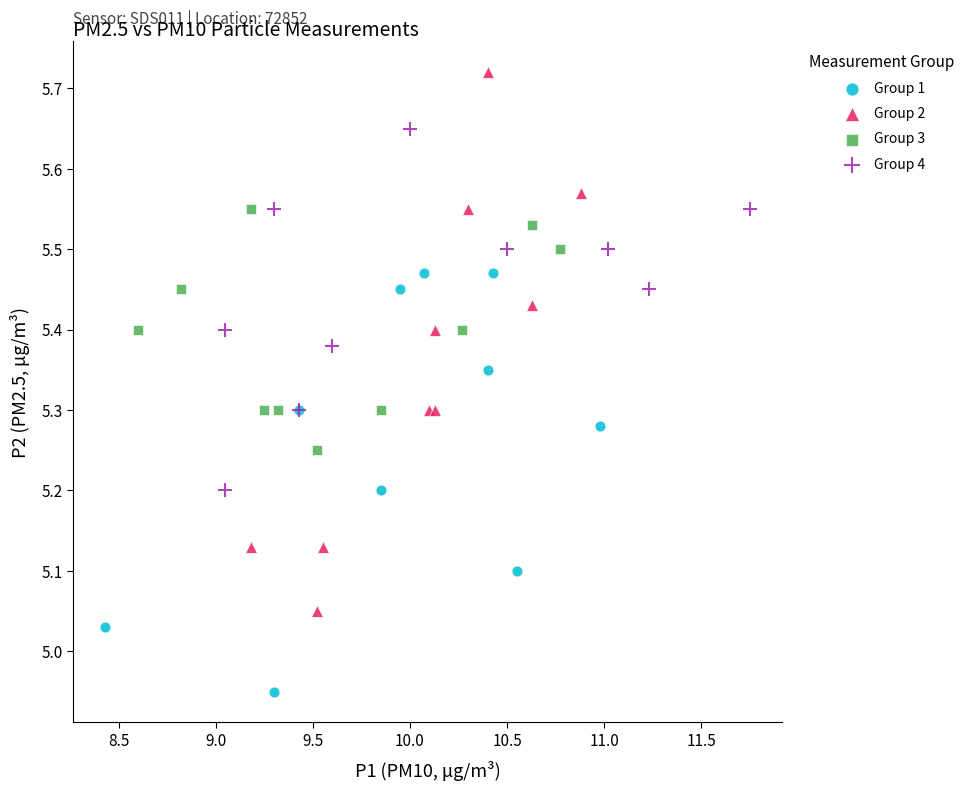

Which series contains the lowest Y value?

Group 1